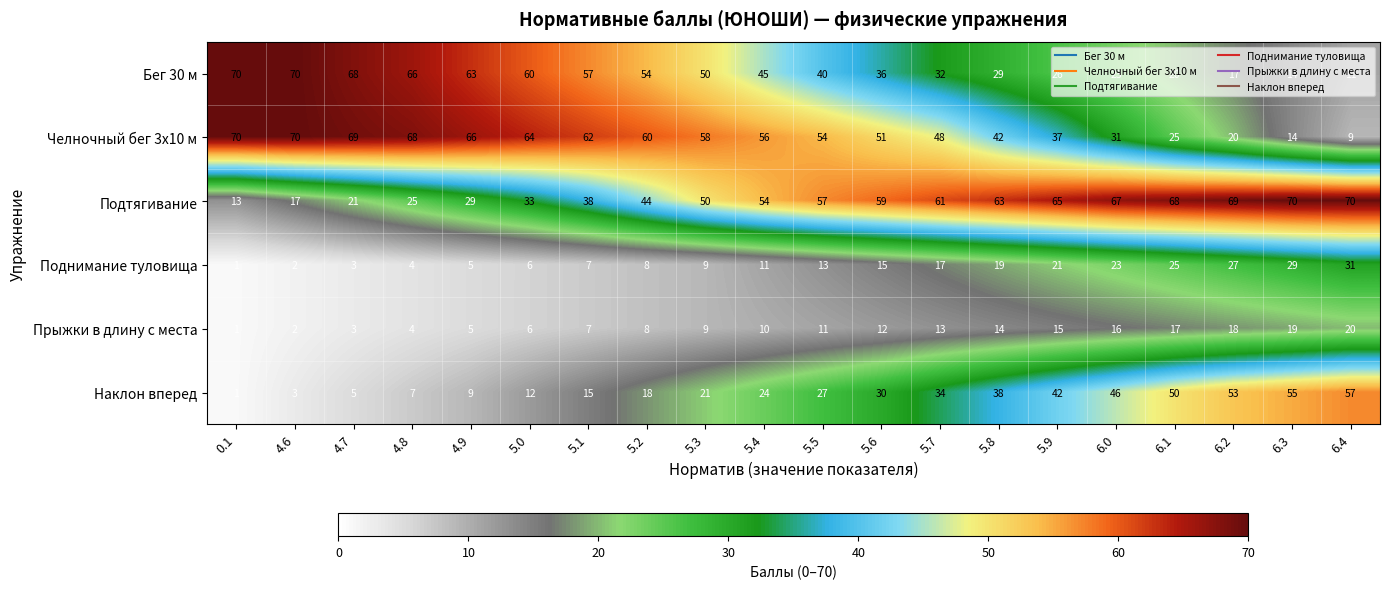

How many data points in Бег 30 м are less than 45?

10